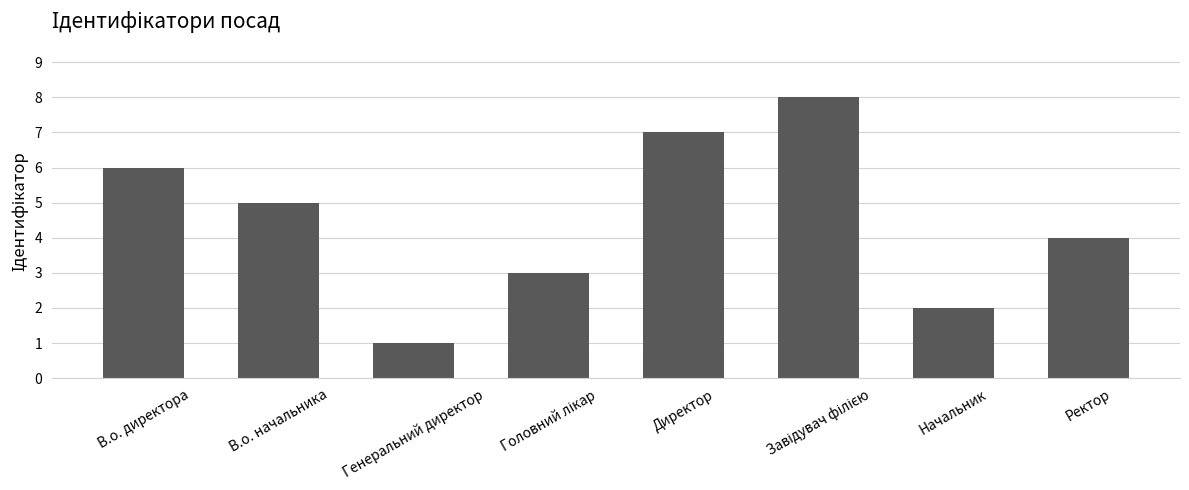

What is the value of the 2nd bar from the left?

5